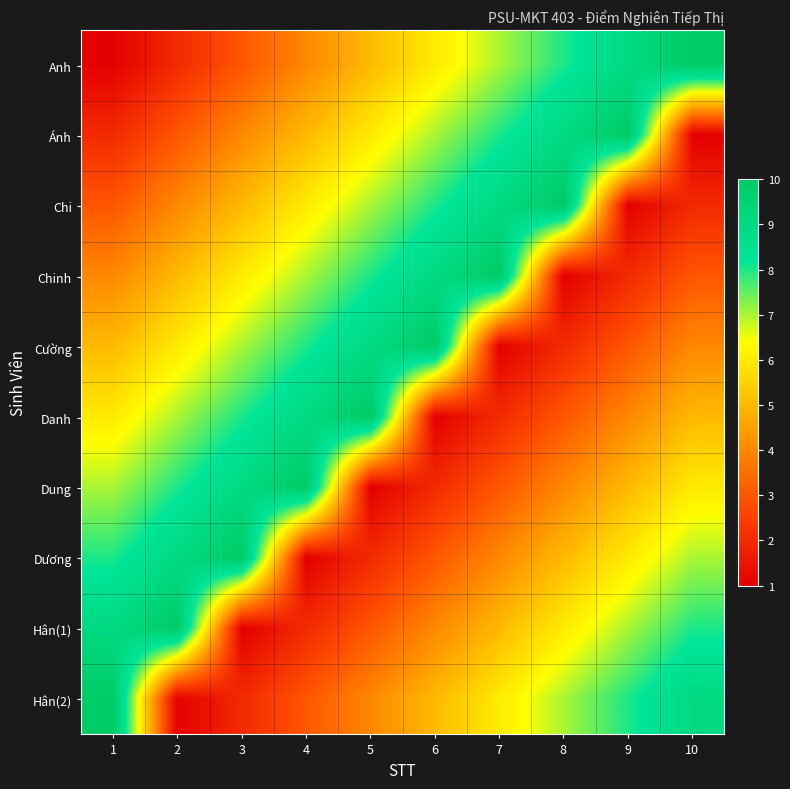

Which series has the widest spread of values?

Anh